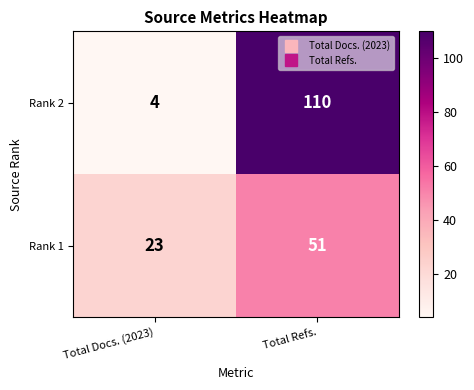

How many distinct data groups are displayed?

2